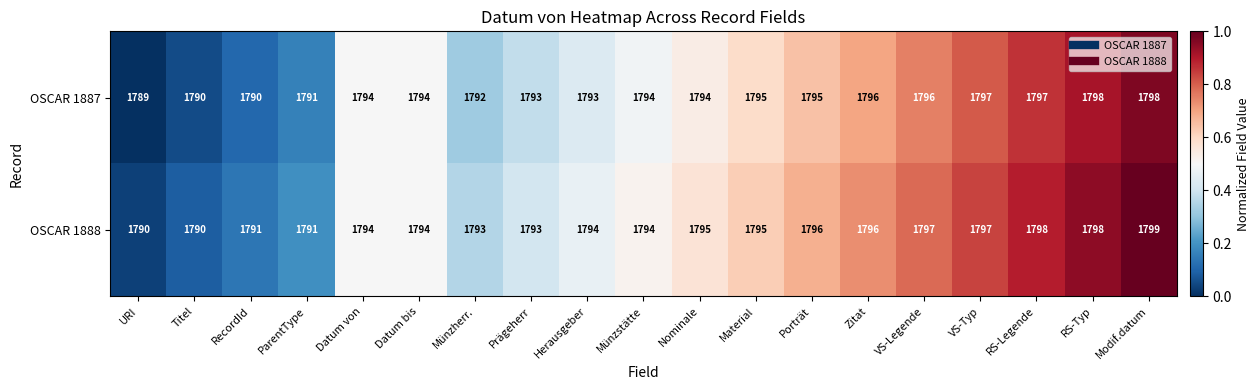

Between ParentType and VS-Legende, which series saw the biggest shift?

OSCAR 1888